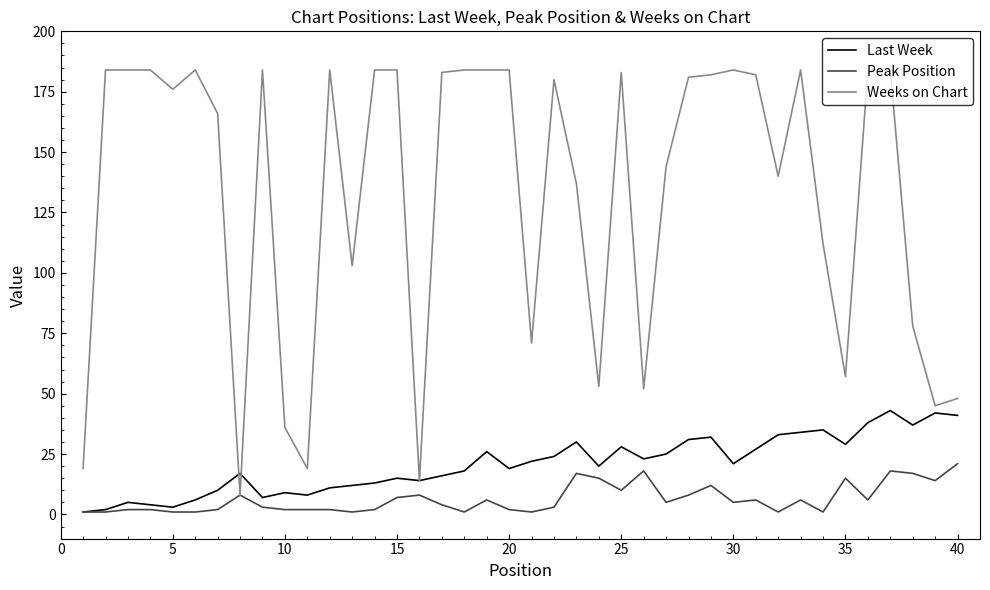

Which series has the largest total across all categories?

Weeks on Chart